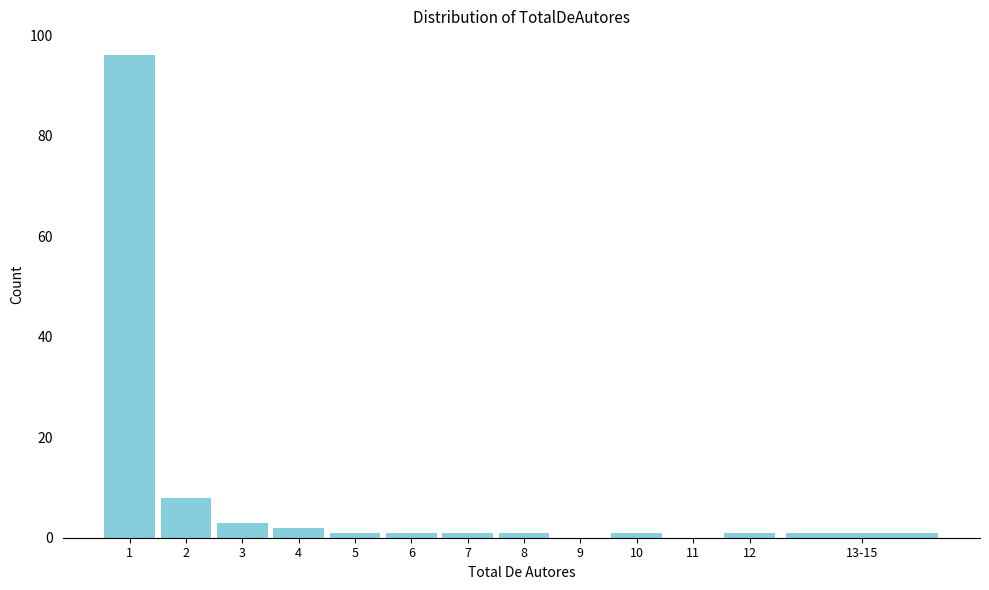

Reading right to left, what are all the values shown in this chart?

13-15=1	12=1	11=0	10=1	9=0	8=1	7=1	6=1	5=1	4=2	3=3	2=8	1=96